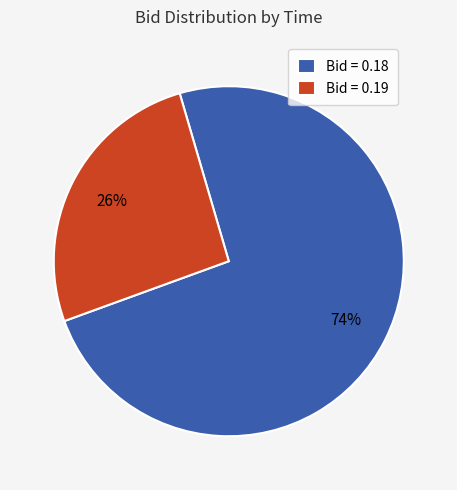

Is there a majority slice in this chart?

Yes